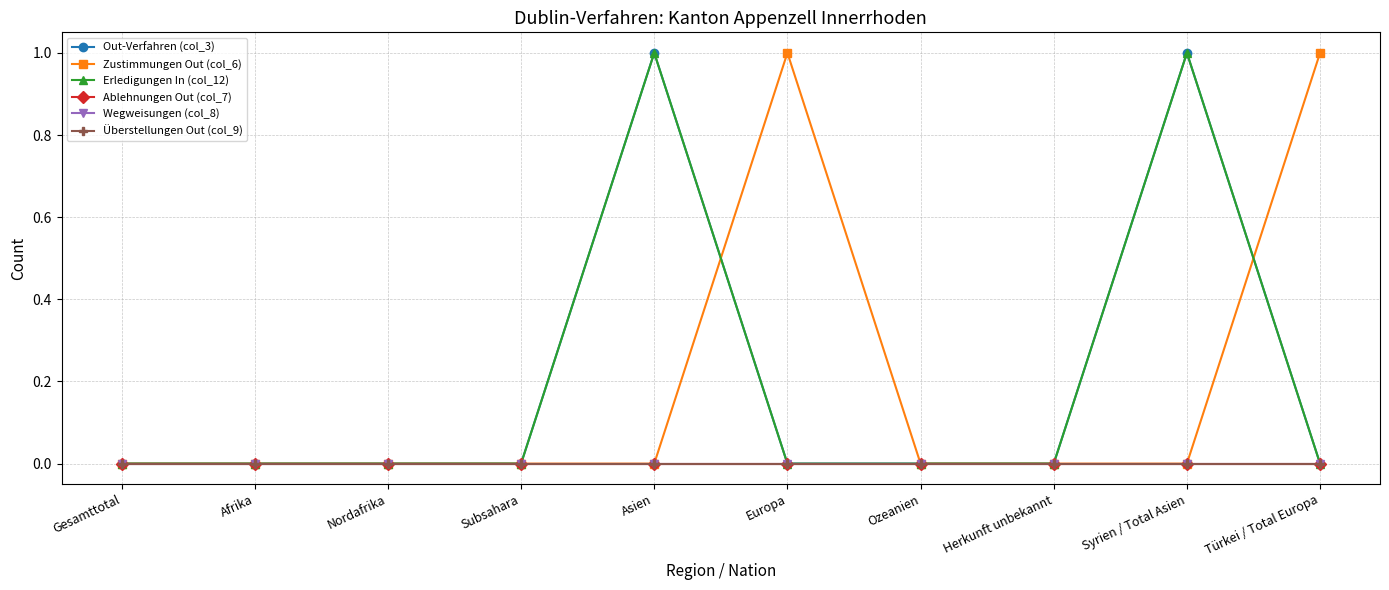

Is this an area chart (filled region under the line)?

No